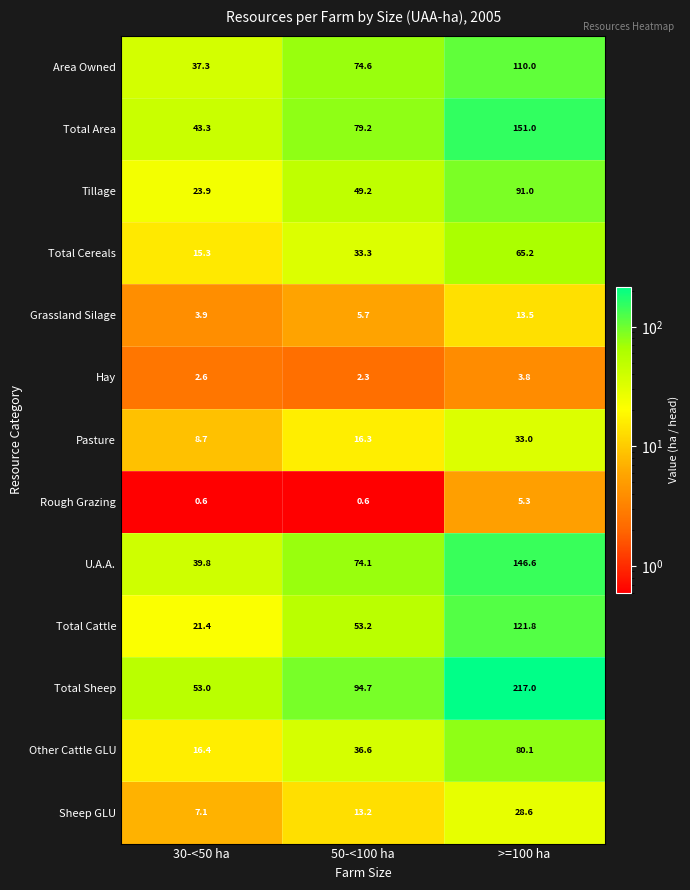

At how many categories does at least one series exceed 145?

1